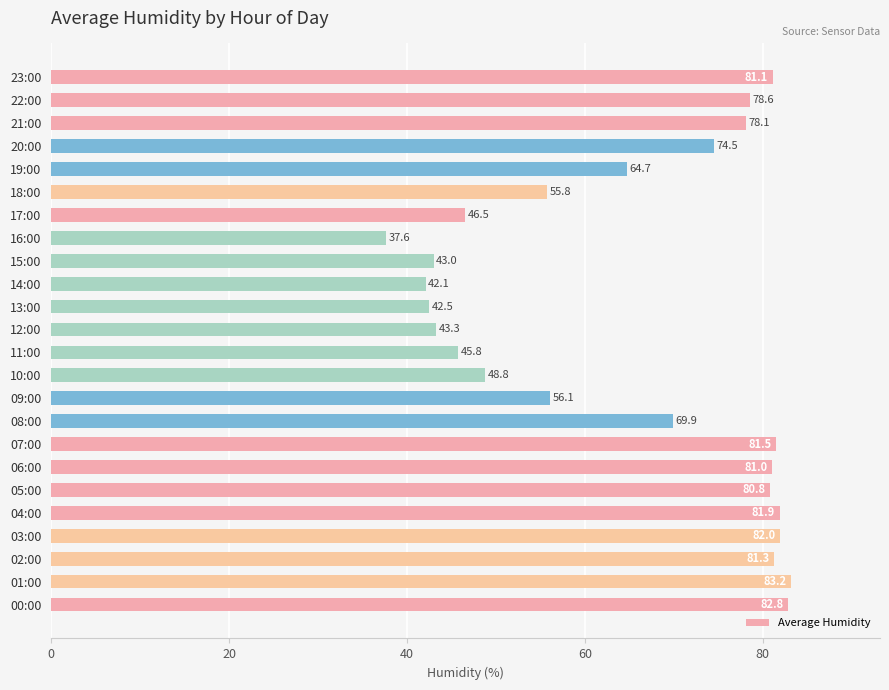

True or false: the data shows 74.5 at 20:00.

True